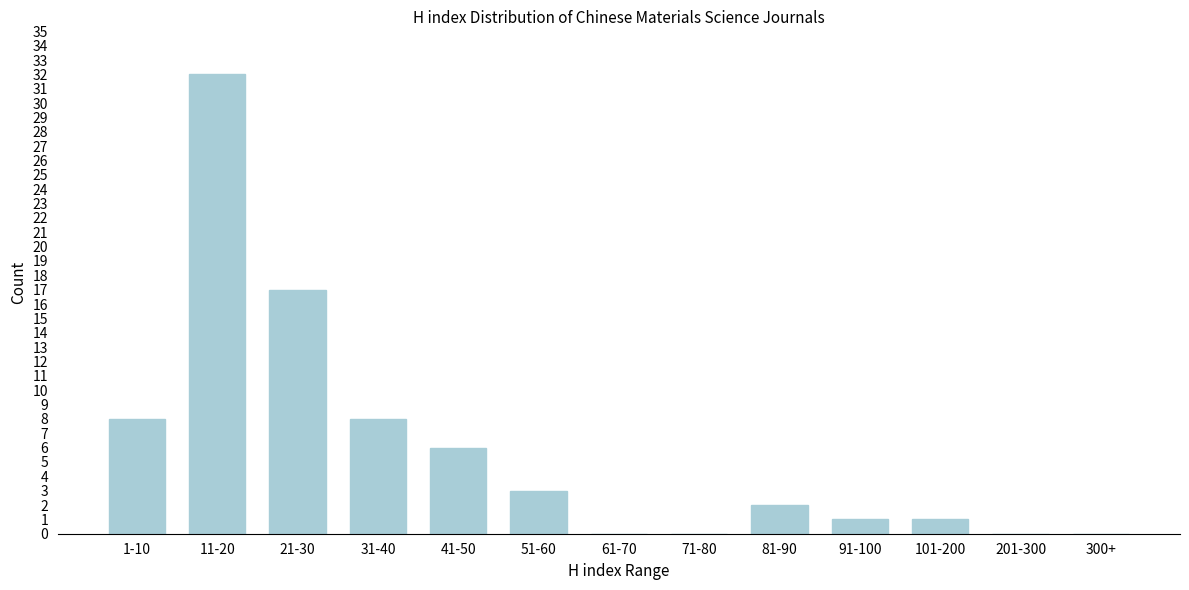

Reading right to left, list all the values displayed in this chart.

300+=0	201-300=0	101-200=1	91-100=1	81-90=2	71-80=0	61-70=0	51-60=3	41-50=6	31-40=8	21-30=17	11-20=32	1-10=8